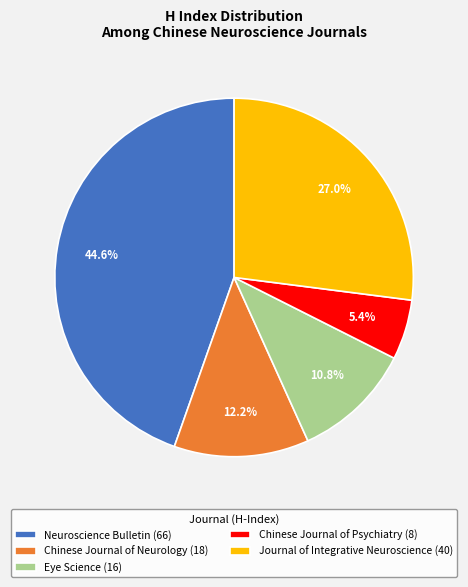

The Neuroscience Bulletin slice represents 45% of the pie. True or false?

True